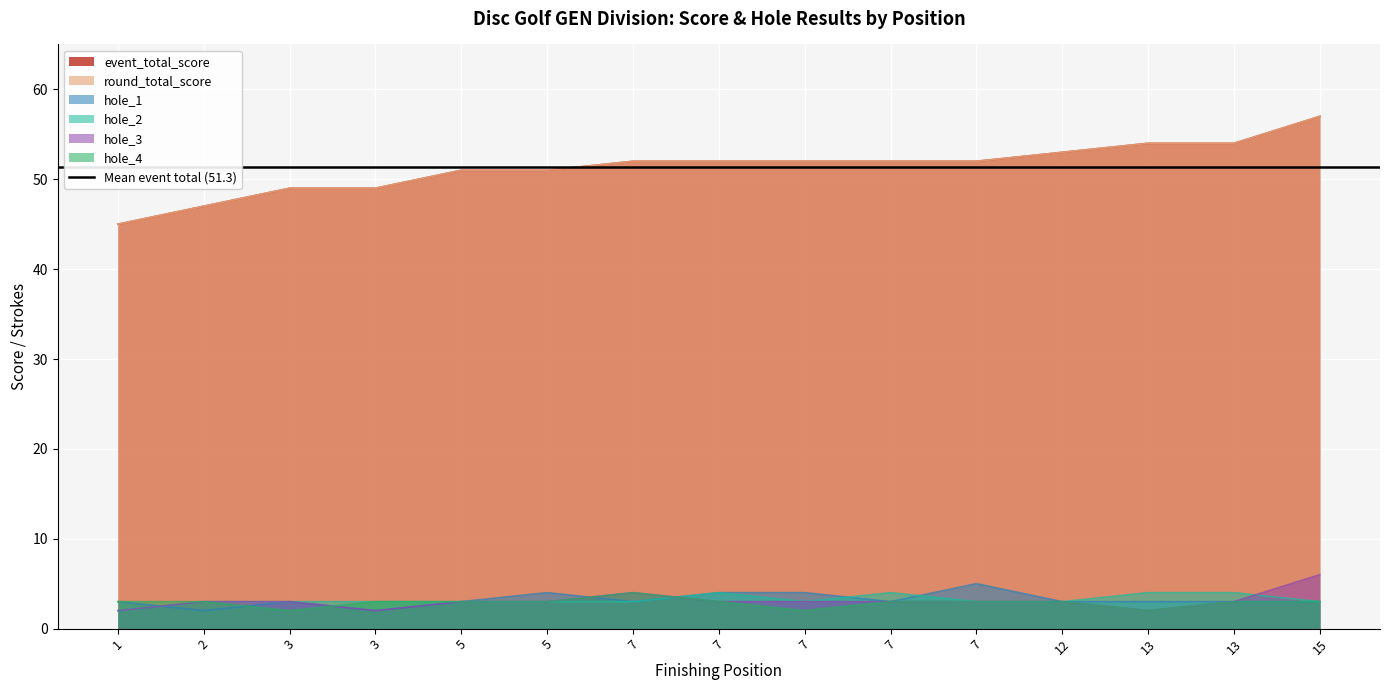

The value of hole_3 at 7 is 3. True or false?

True